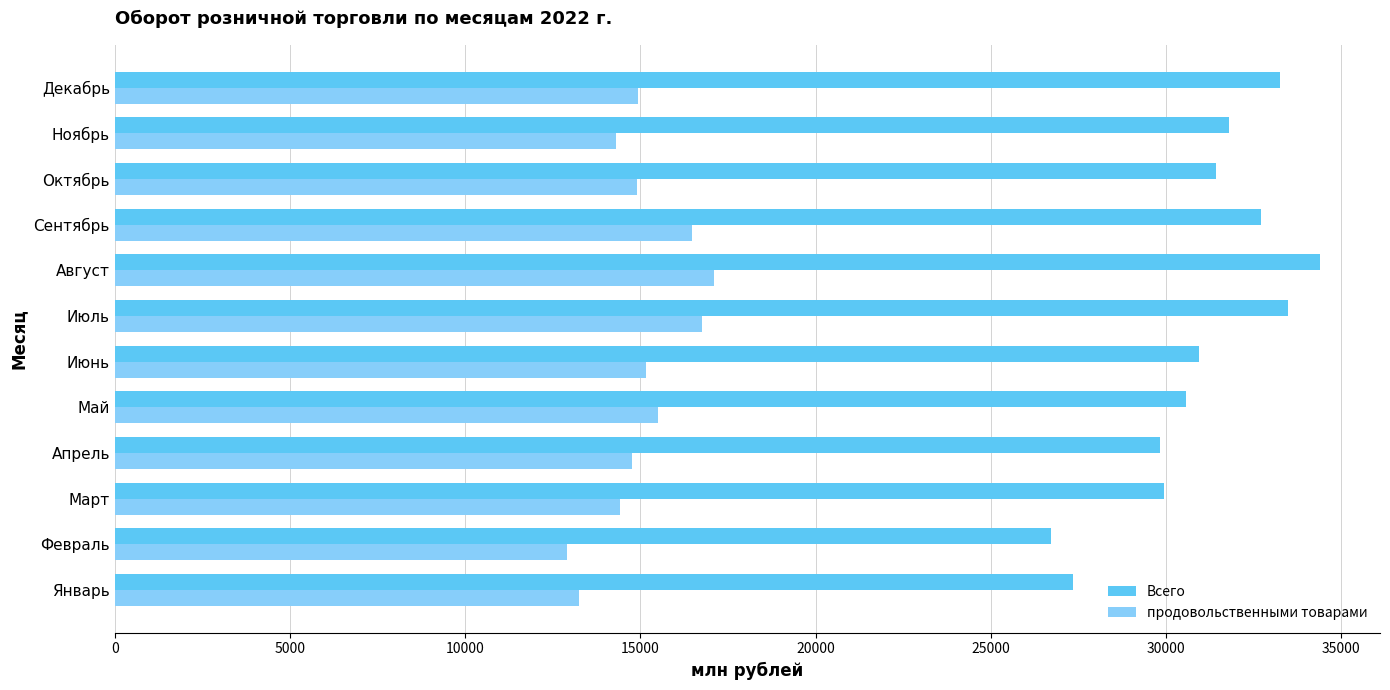

Which series has the largest total across all categories?

Всего